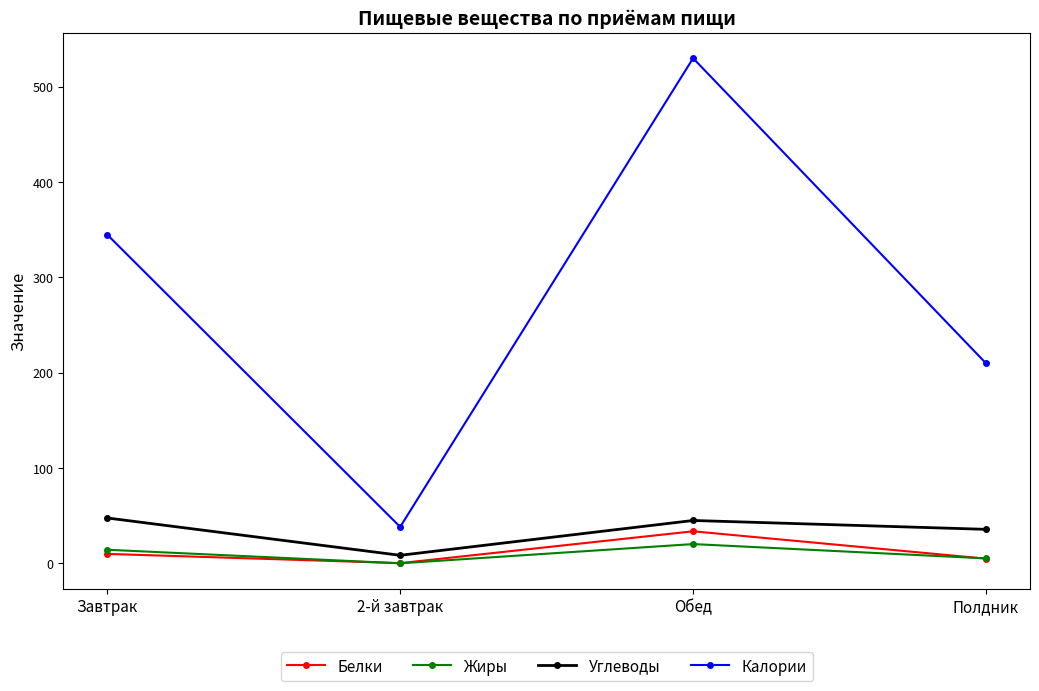

What is the difference between the highest and lowest values at Обед?

509.4